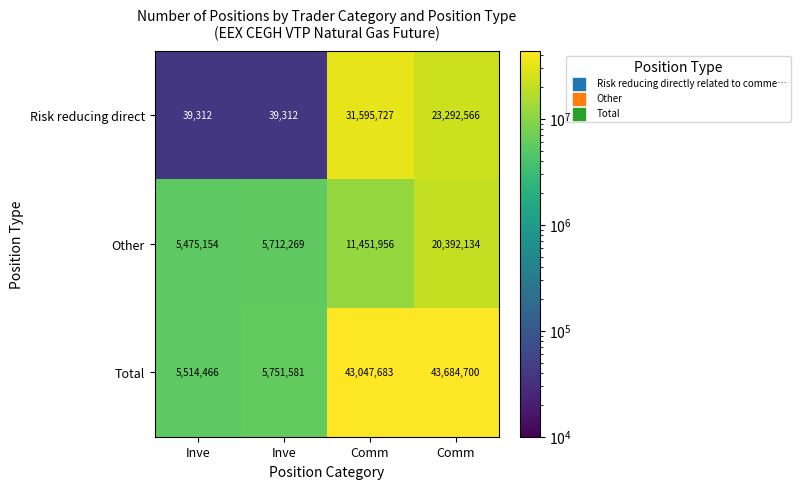

Reading left to right, what are all the values shown in this chart?

Risk reducing direct: Inve=39312	Inve=39312	Comm=31595727	Comm=23292566
Other: Inve=5475154	Inve=5712269	Comm=11451956	Comm=20392134
Total: Inve=5514466	Inve=5751581	Comm=43047683	Comm=43684700